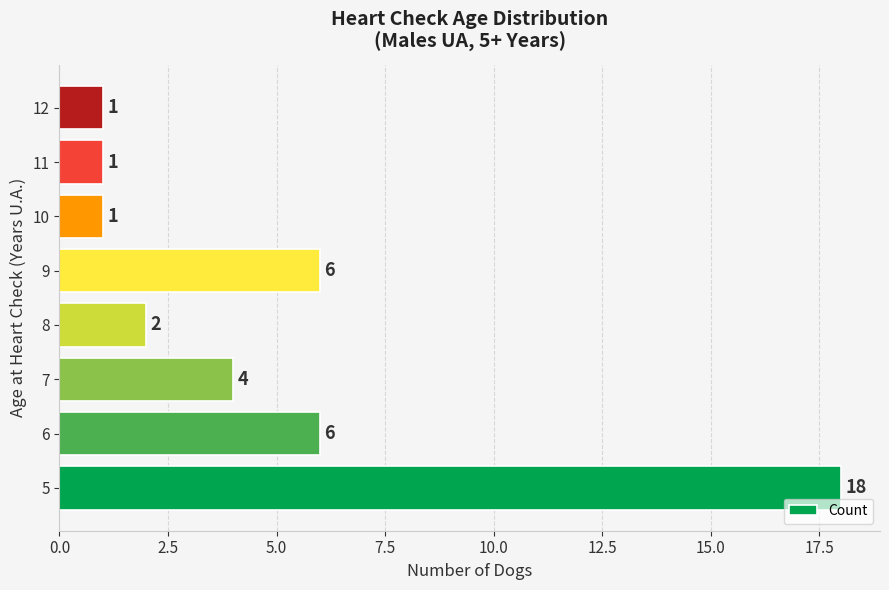

What is the greatest value displayed?

18